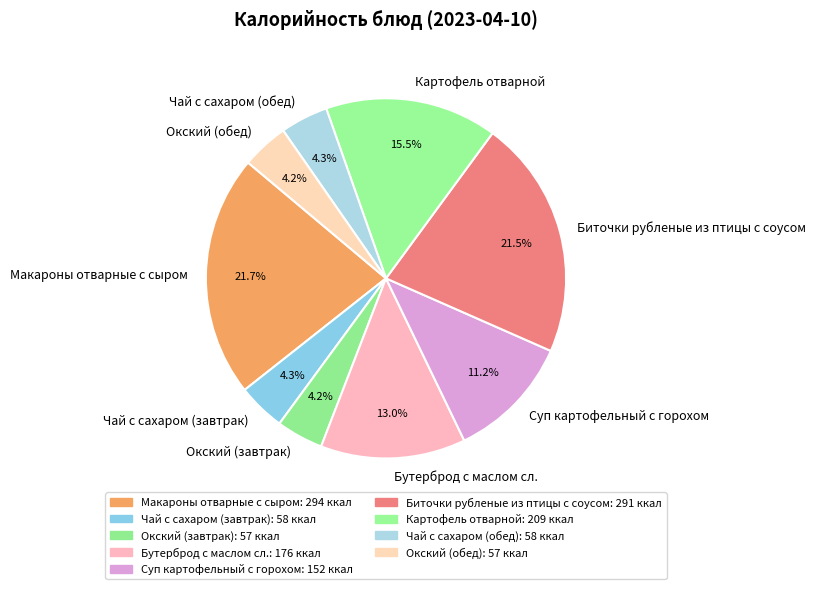

Is it true that Бутерброд с маслом сл. is 19% of the pie?

False